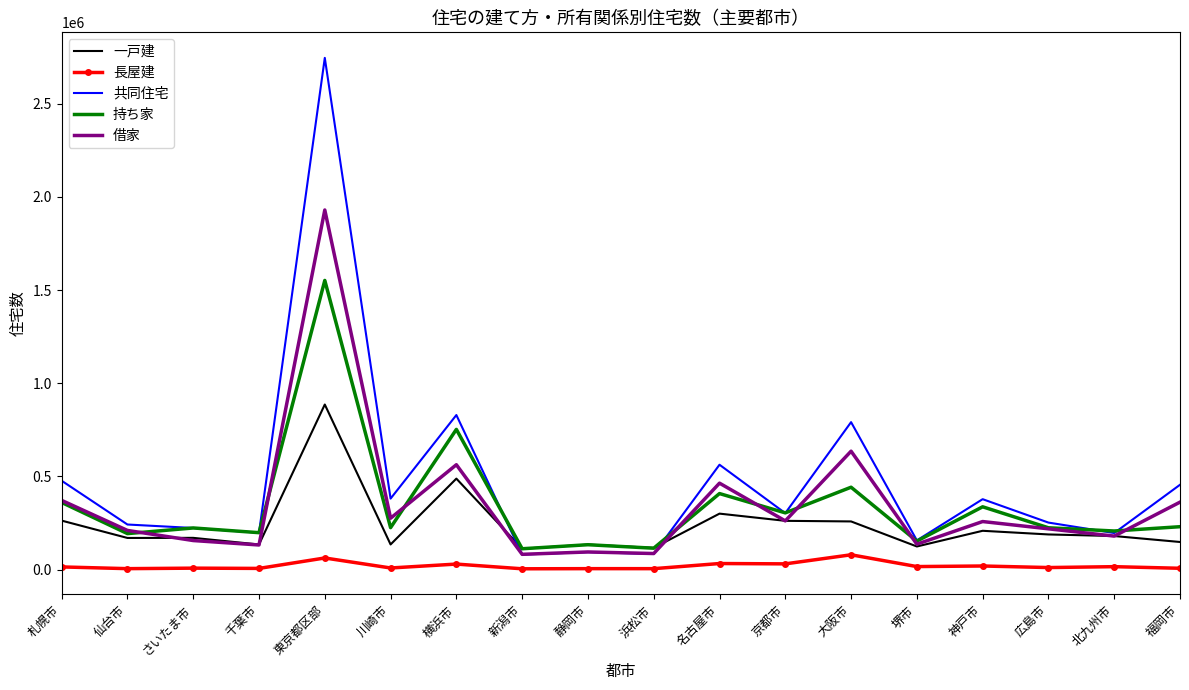

How many values in the 持ち家 series are below 225230?

9